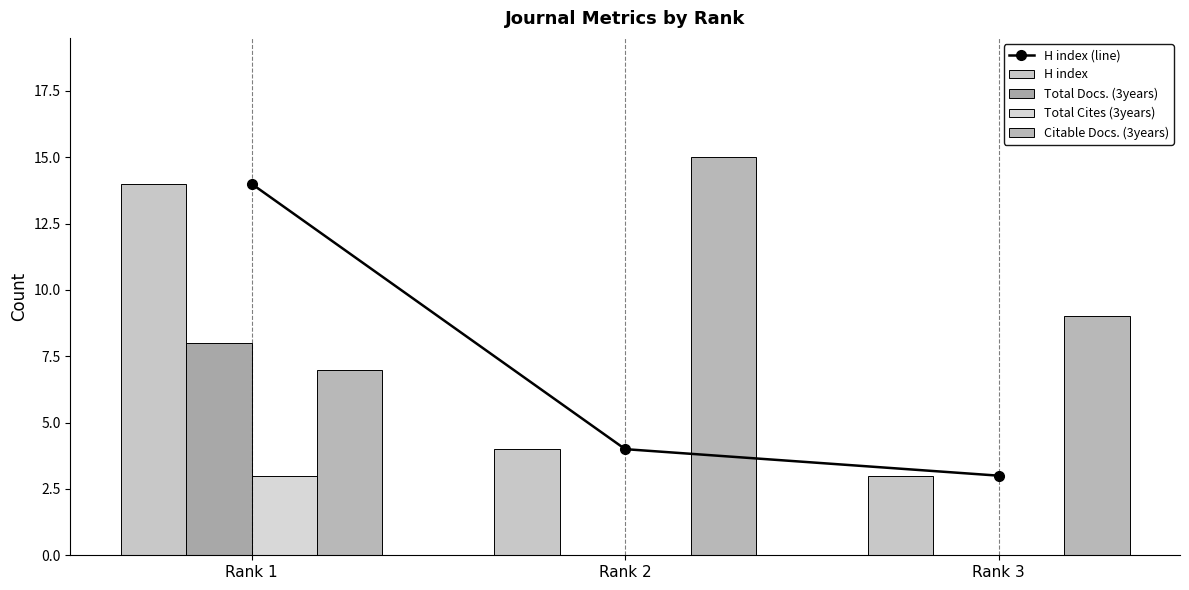

The value of Total Cites (3years) at Rank 3 is -2. True or false?

False